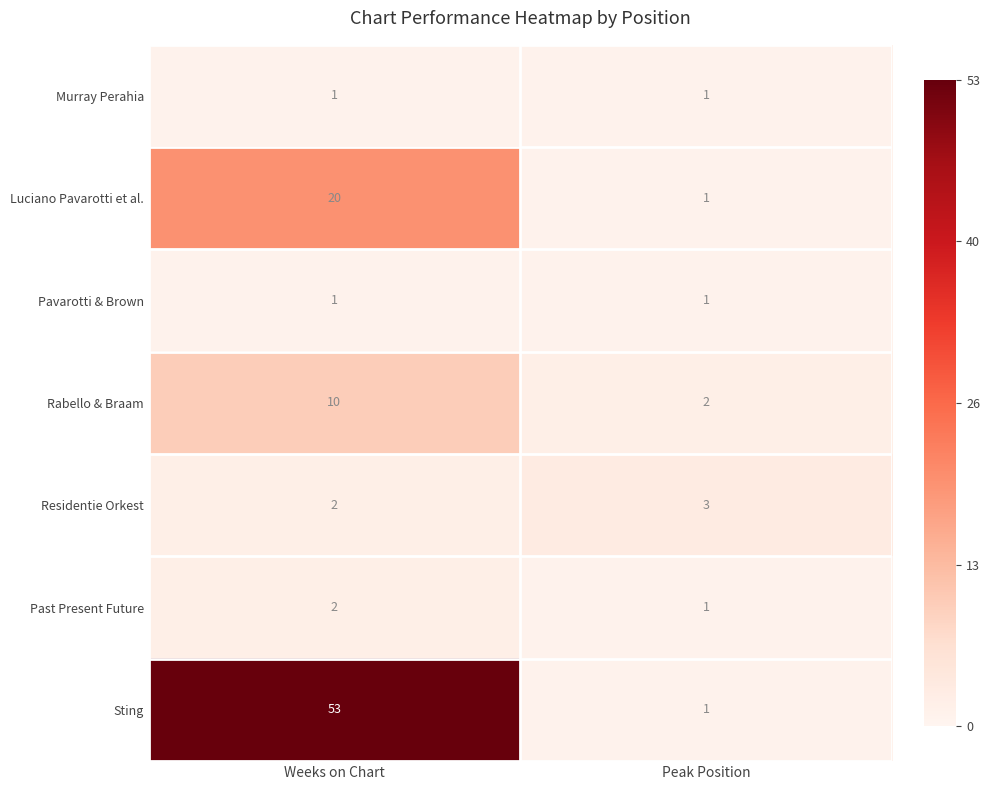

Which series has the widest spread of values?

Sting